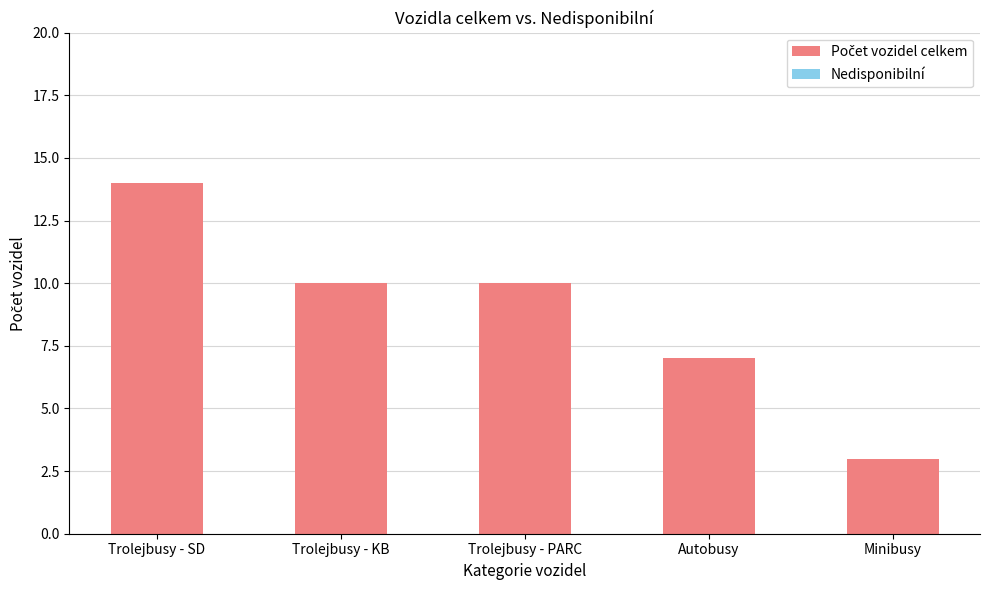

What is the label of the 5th bar from the left?

Minibusy